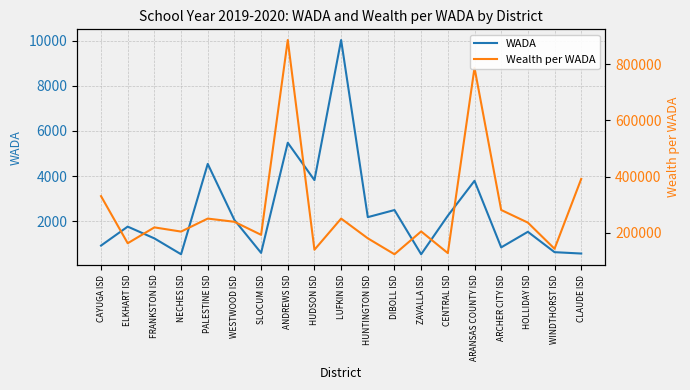

At which label is Wealth per WADA closest to 504929?

CLAUDE ISD